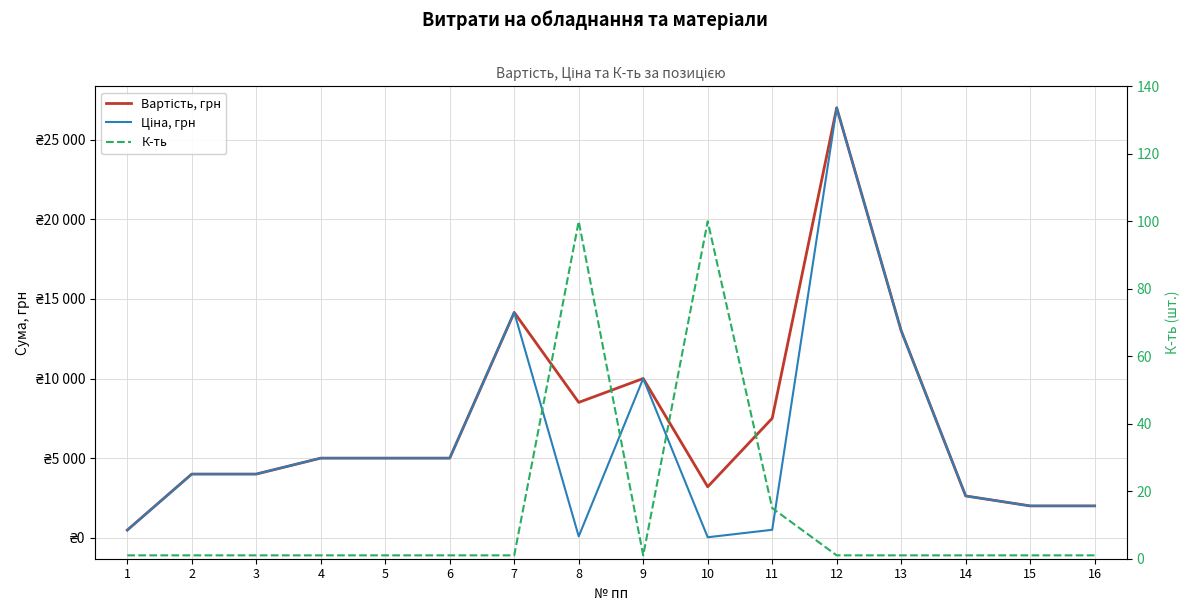

Is it true that Ціна, грн equals 10000 at 9?

True